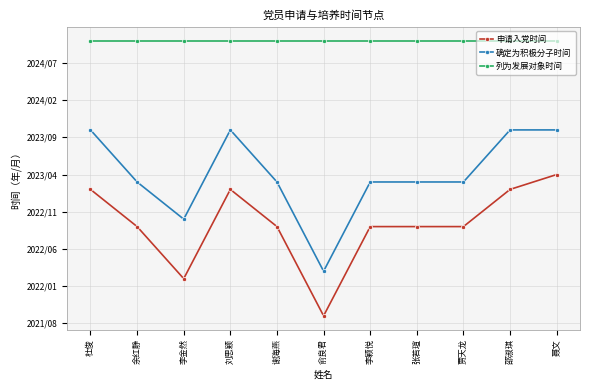

Where is the first local maximum for 申请入党时间?

刘思颖